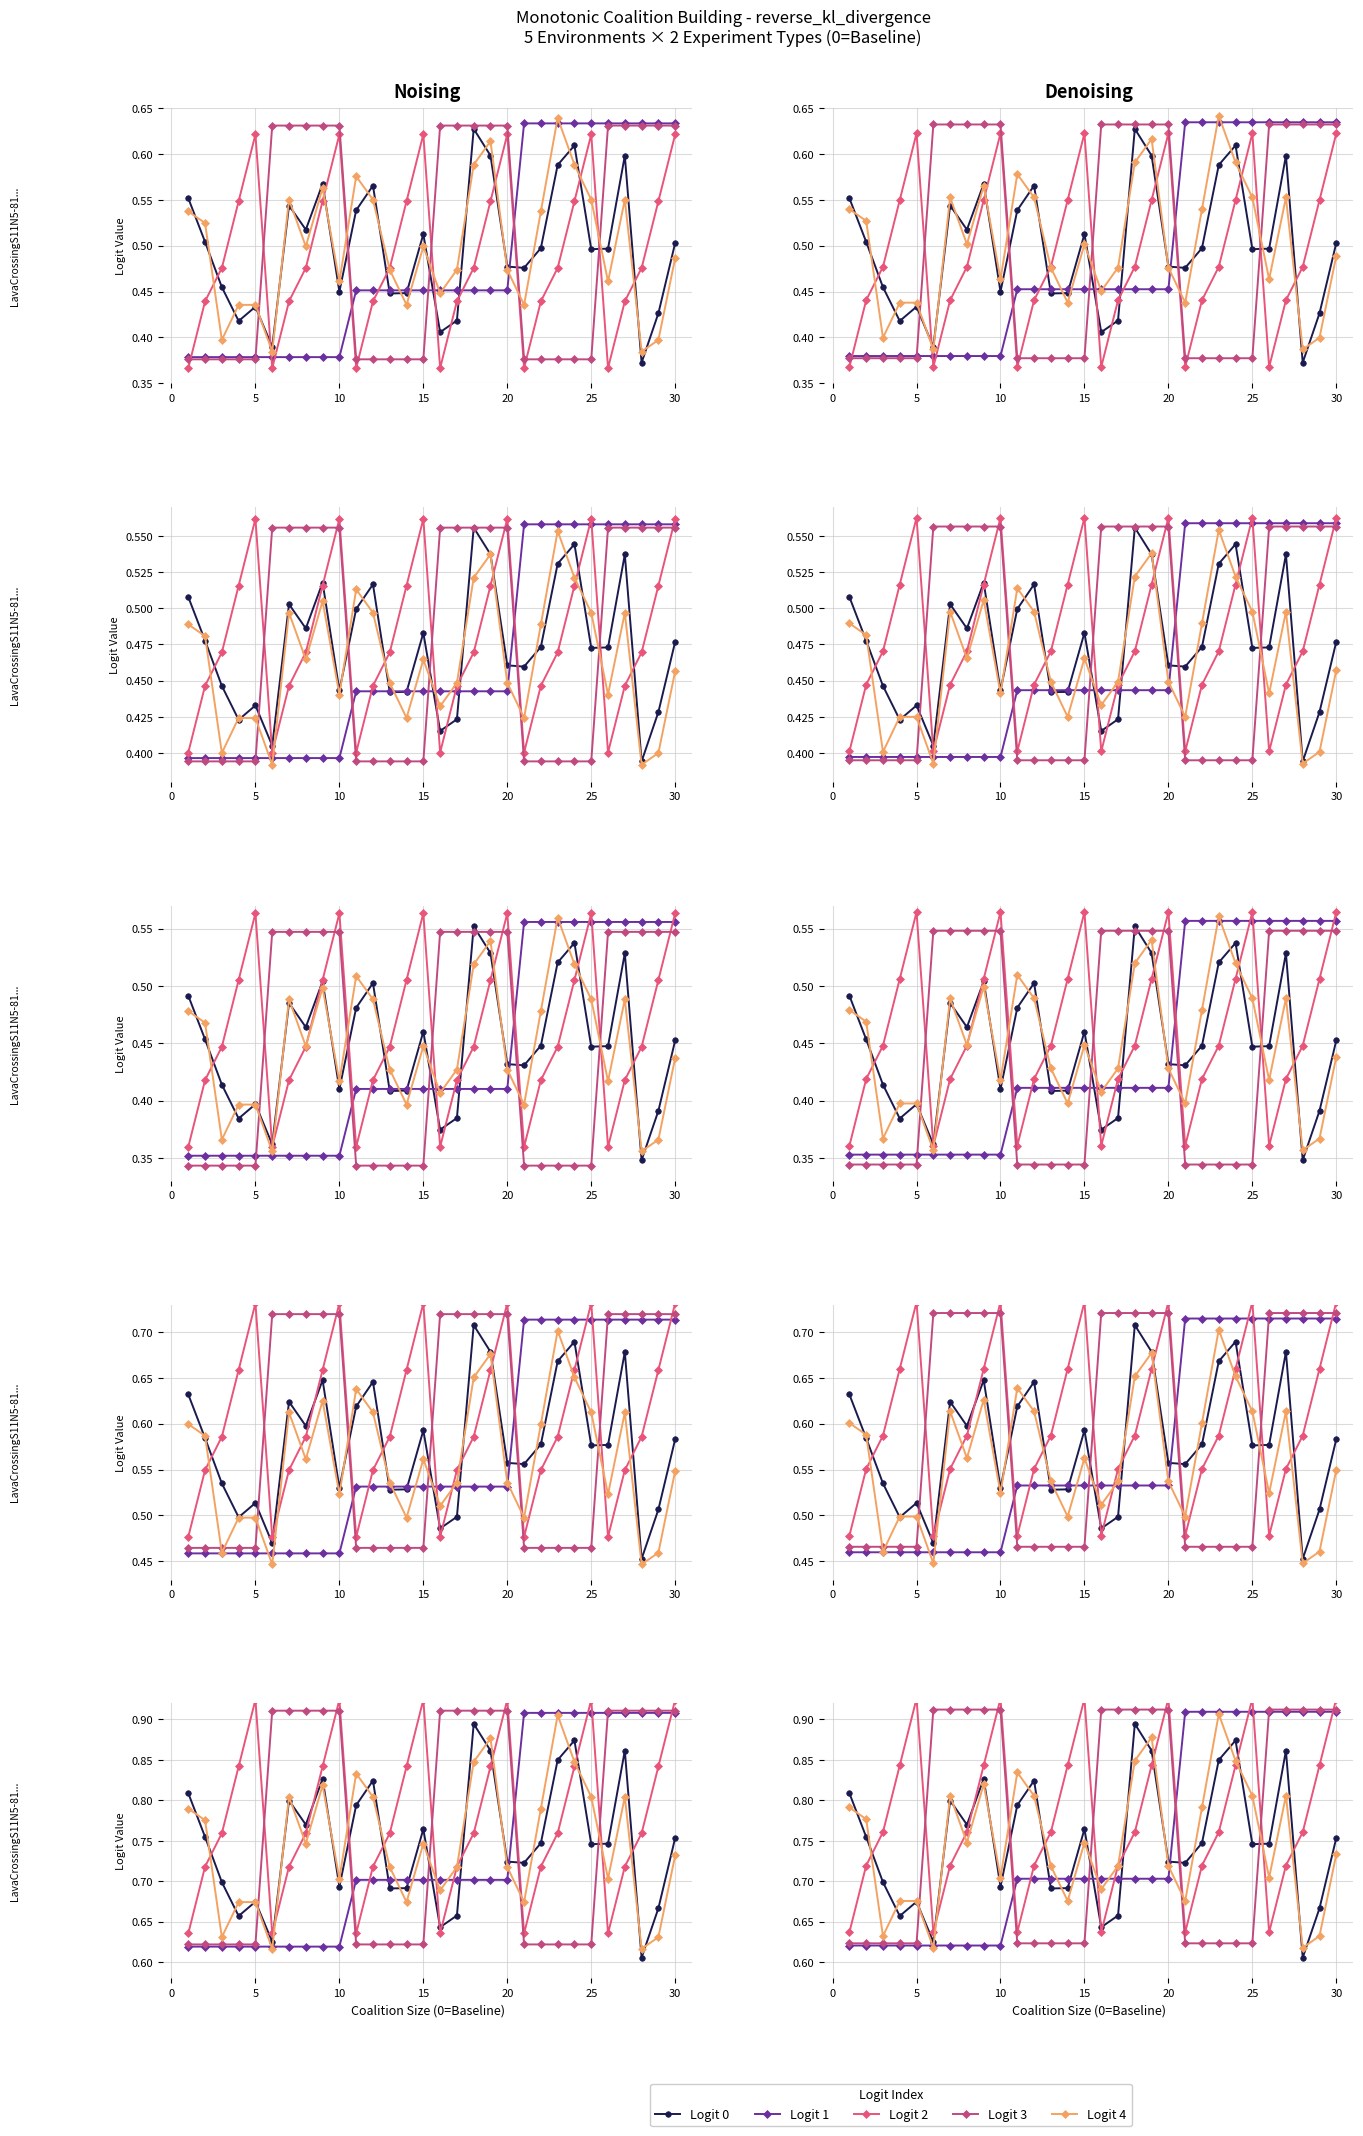

Which series ends up on top after the final intersection of Logit 2 and Logit 4?

Logit 2